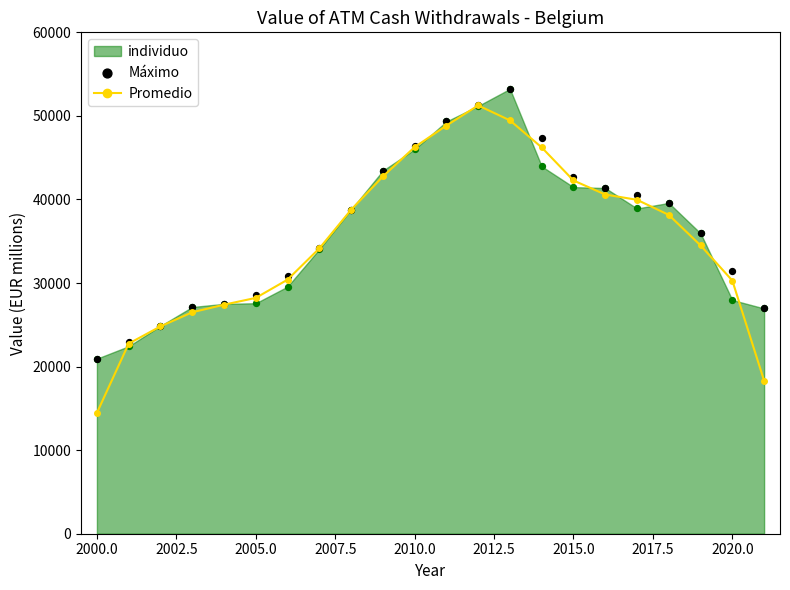

The value of Promedio at 2000.0 is 14461.3. True or false?

True